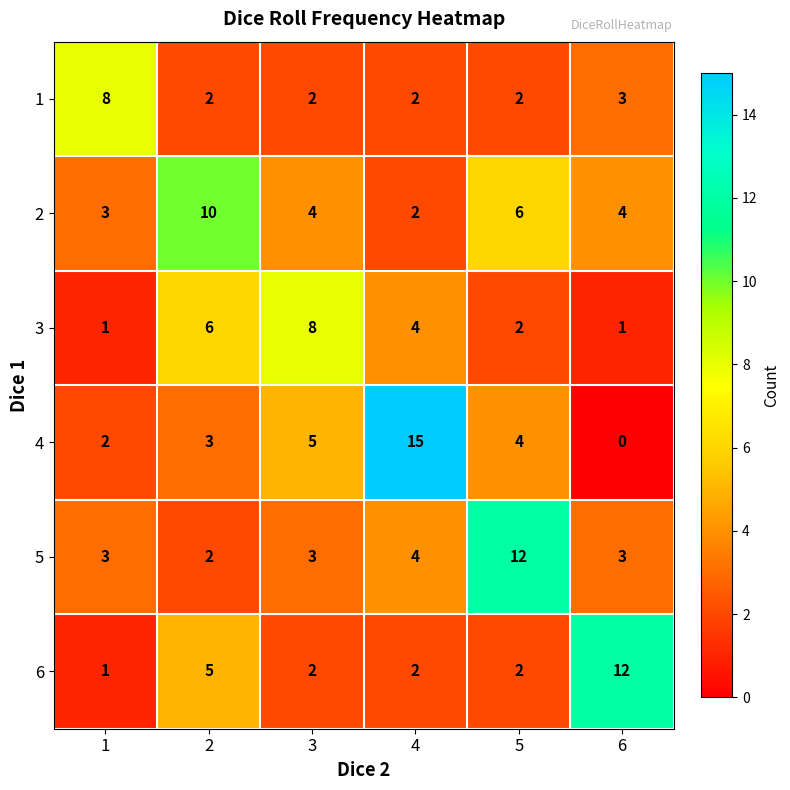

At which category is the sum across all series the highest?

4